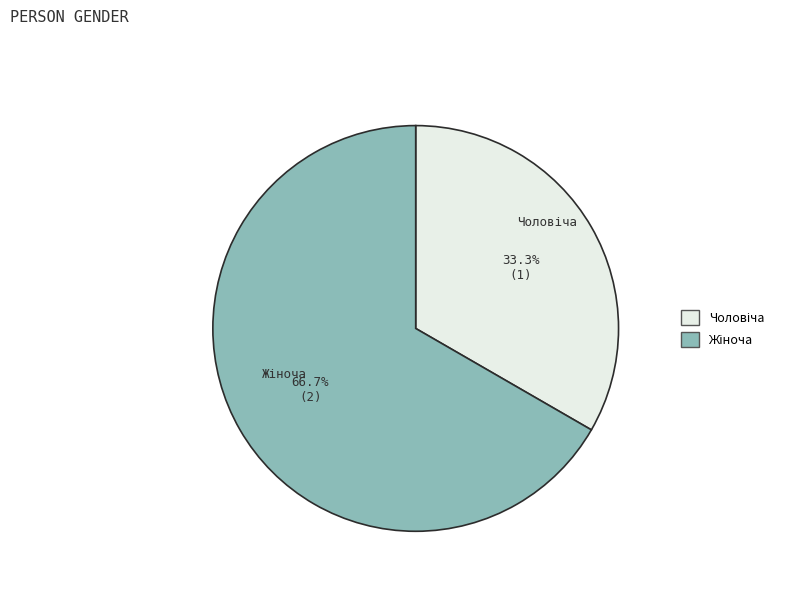

Does any single category account for the majority?

Yes